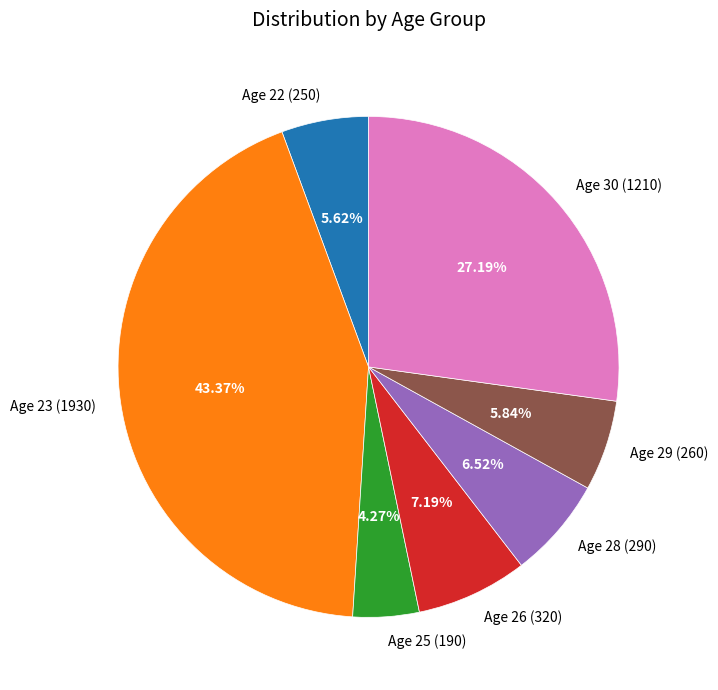

Is there any slice that represents more than half of the pie?

No